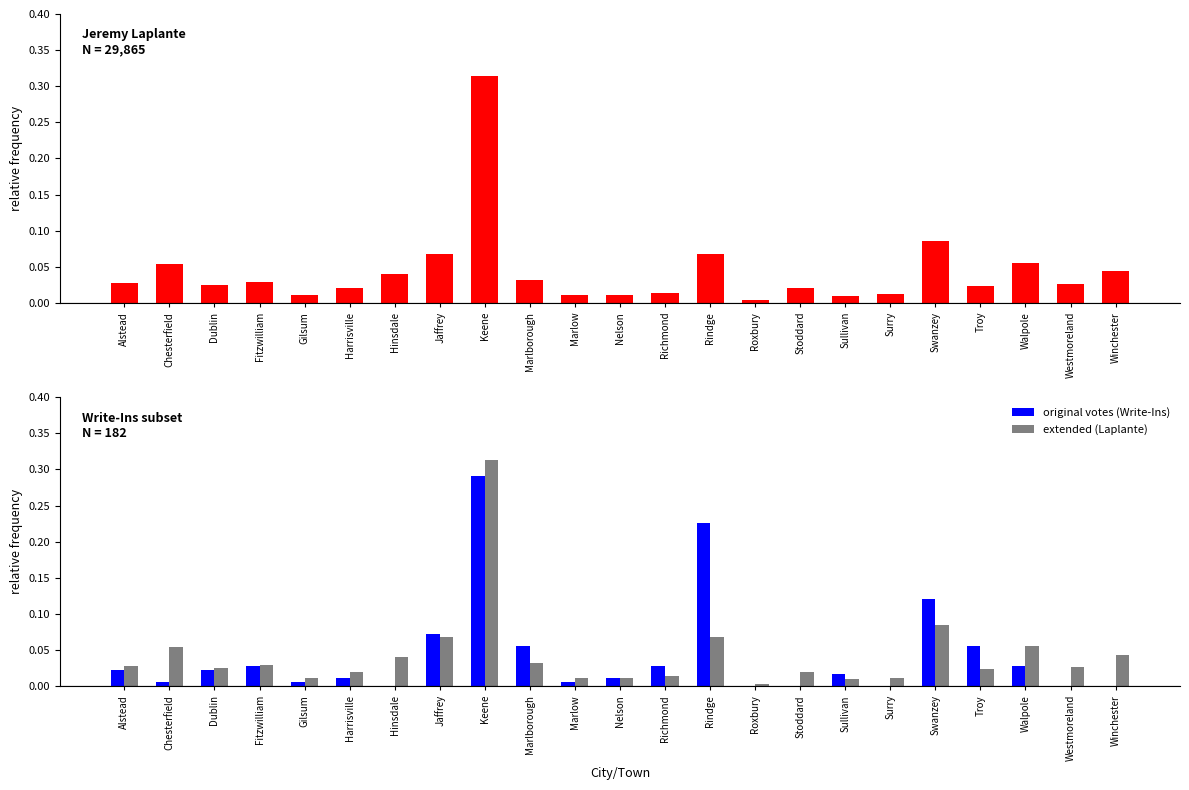

What is the label of the 8th bar from the right?

Stoddard